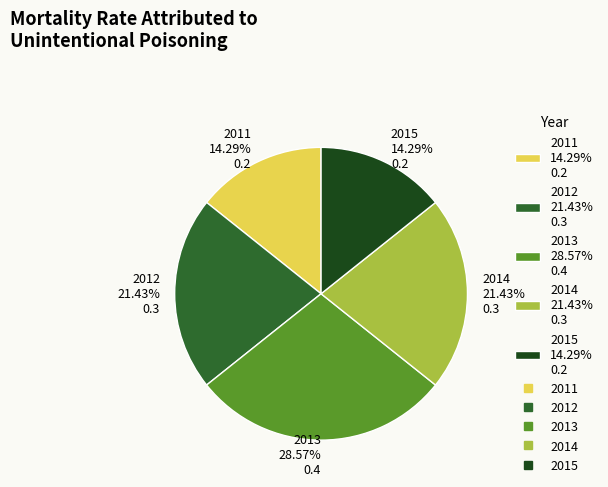

What percentage is NOT represented by 2013?

71.4%